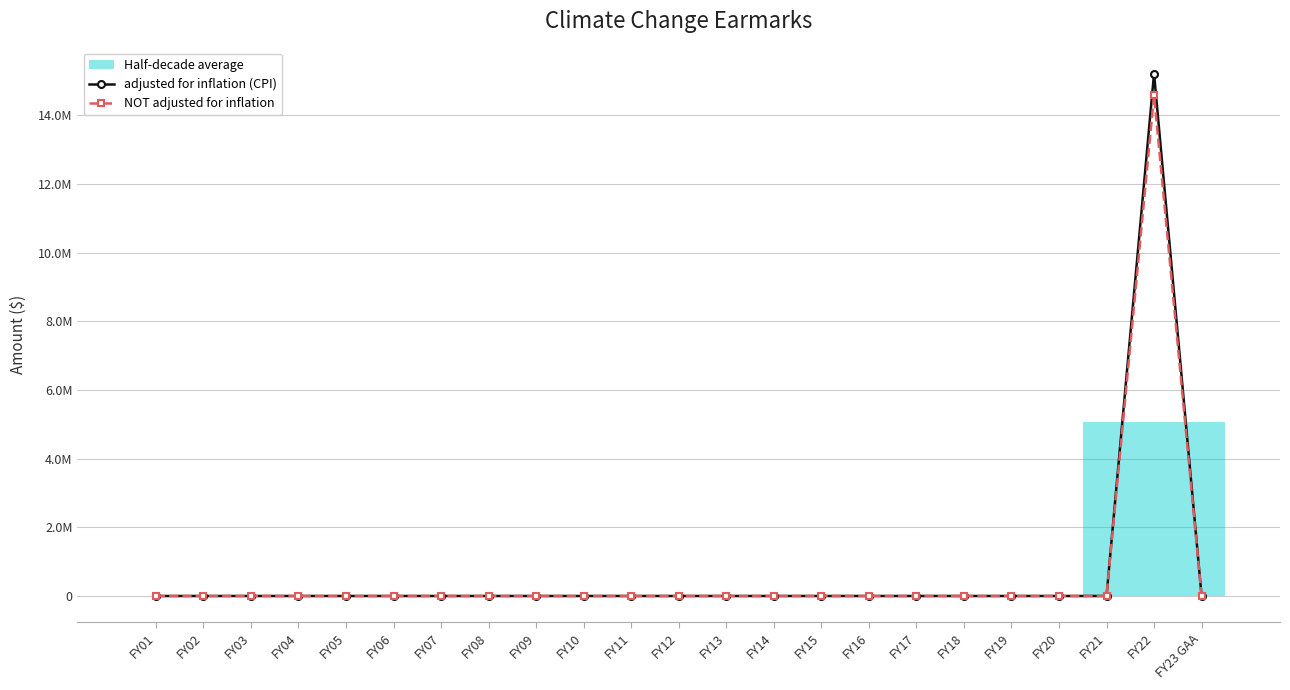

Rank the series by their average value, from lowest to highest.

NOT adjusted for inflation, adjusted for inflation (CPI)